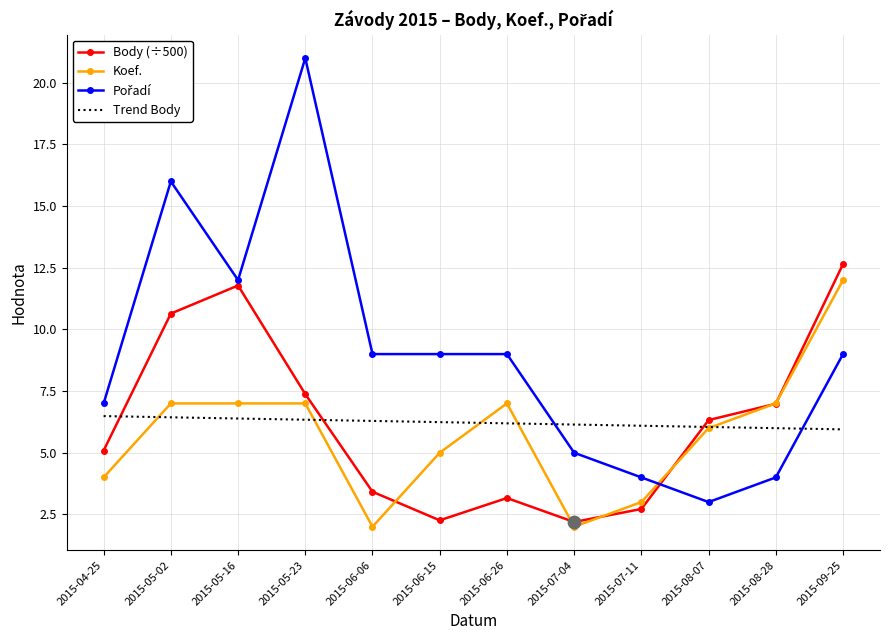

At how many categories does at least one series exceed 10?

4